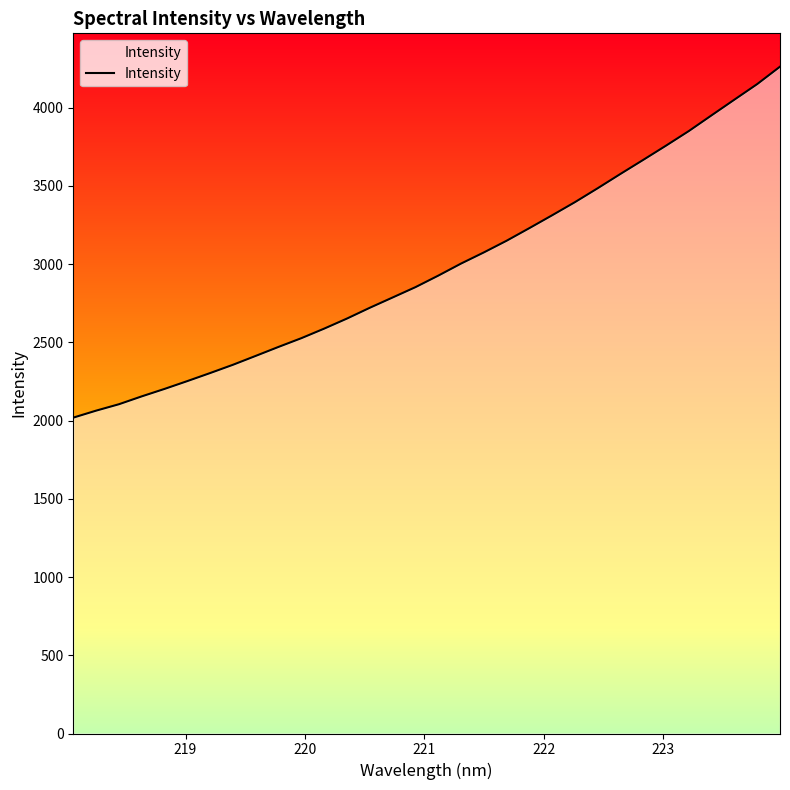

What is the greatest value displayed?

4261.8